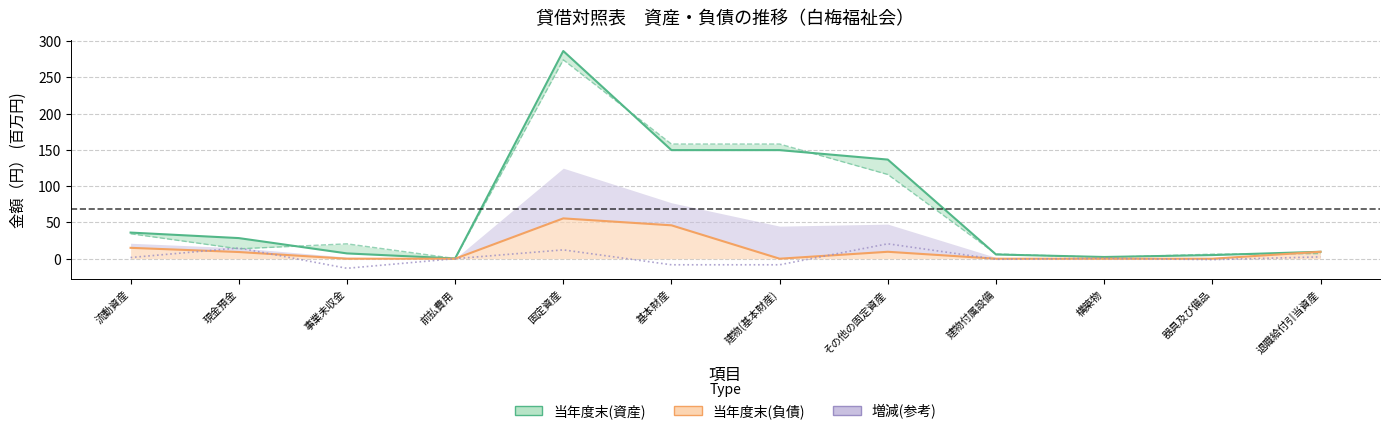

Which series ends up on top after the final intersection of 前年度末(資産) and 当年度末(資産)?

当年度末(資産)